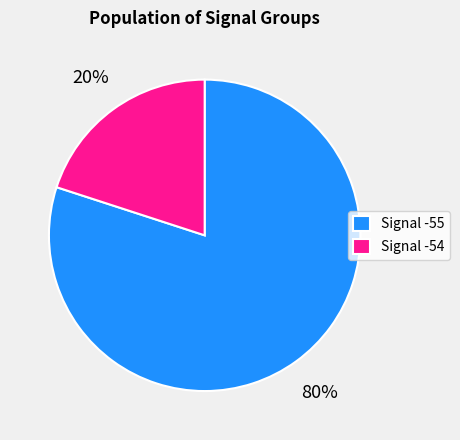

Is it true that Signal -55 is 72% of the pie?

False